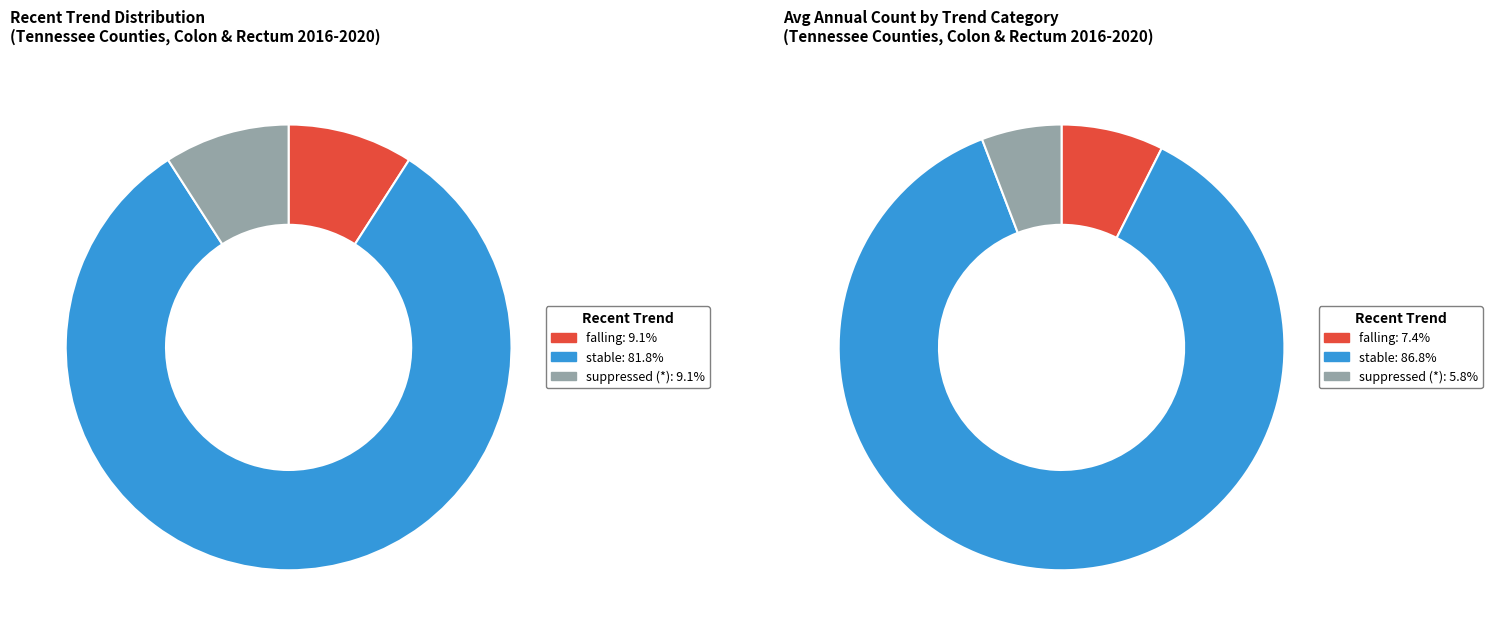

To the nearest percent, what percentage of the pie is *?

9%